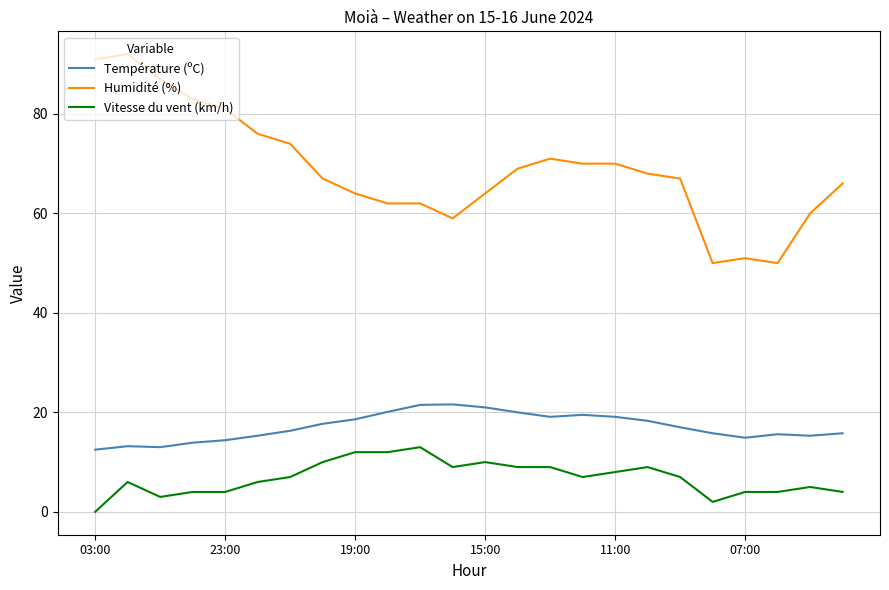

What is the minimum value for Température (ºC)?

12.5